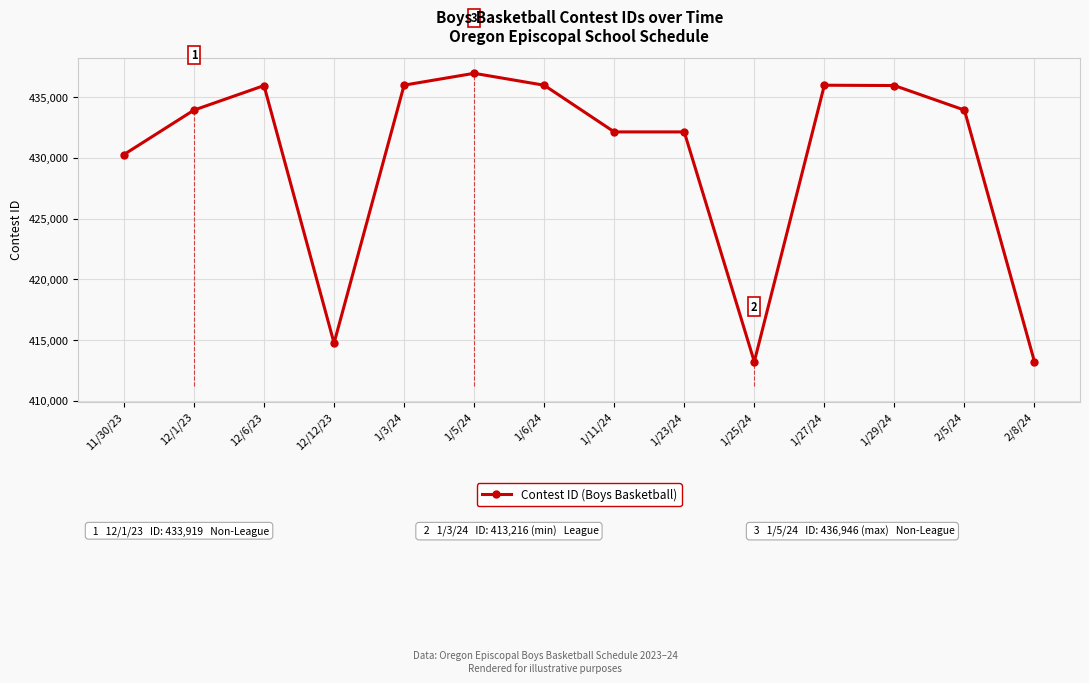

Which has a higher value, 1/5/24 or 12/12/23?

1/5/24